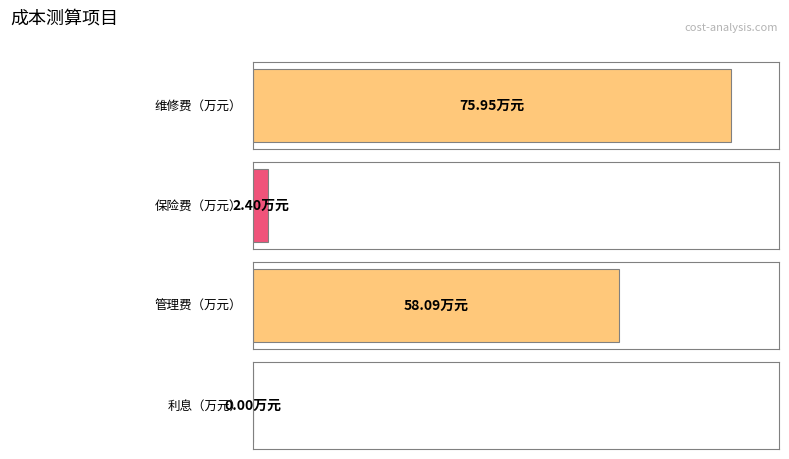

List the labels in order of value, largest first.

维修费（万元）, 管理费（万元）, 保险费（万元）, 利息（万元）